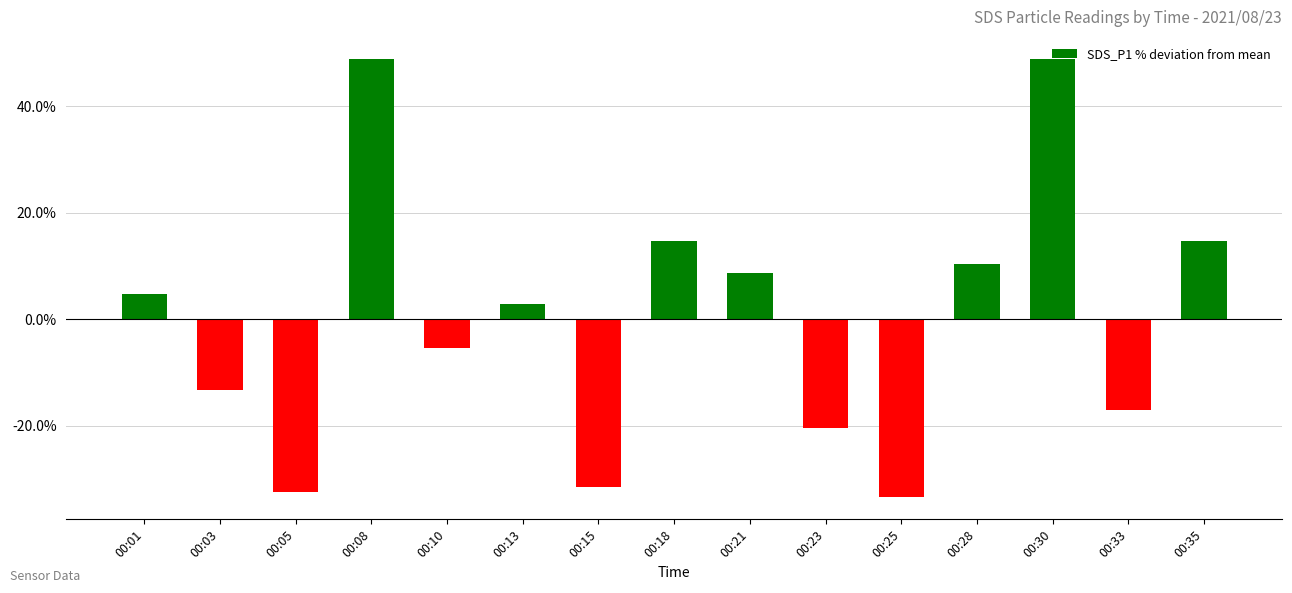

What is the difference between the maximum and minimum values?

82.3